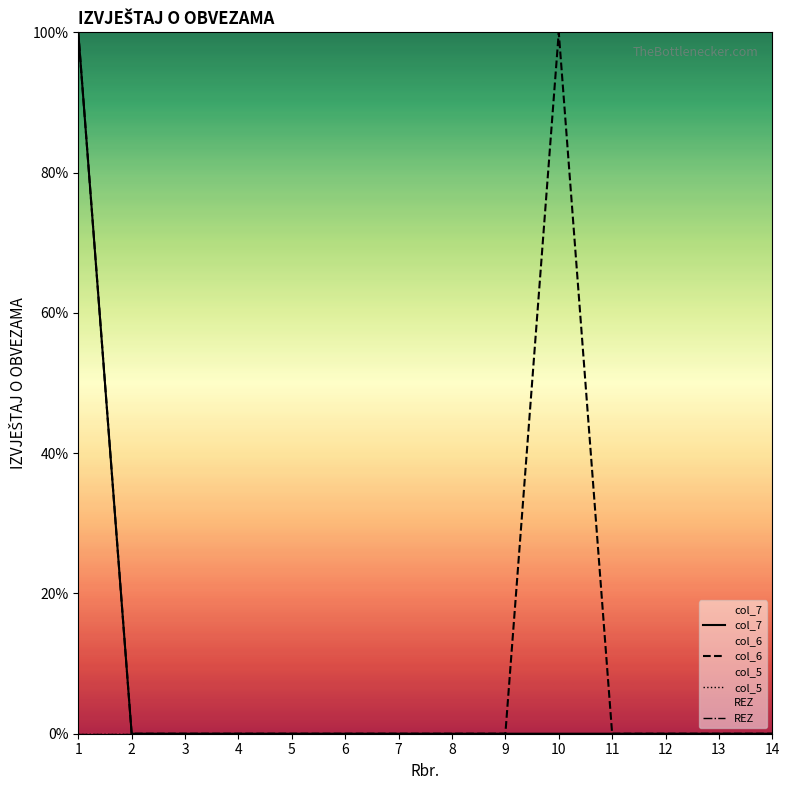

How many interior local peaks does the col_6 series have?

1